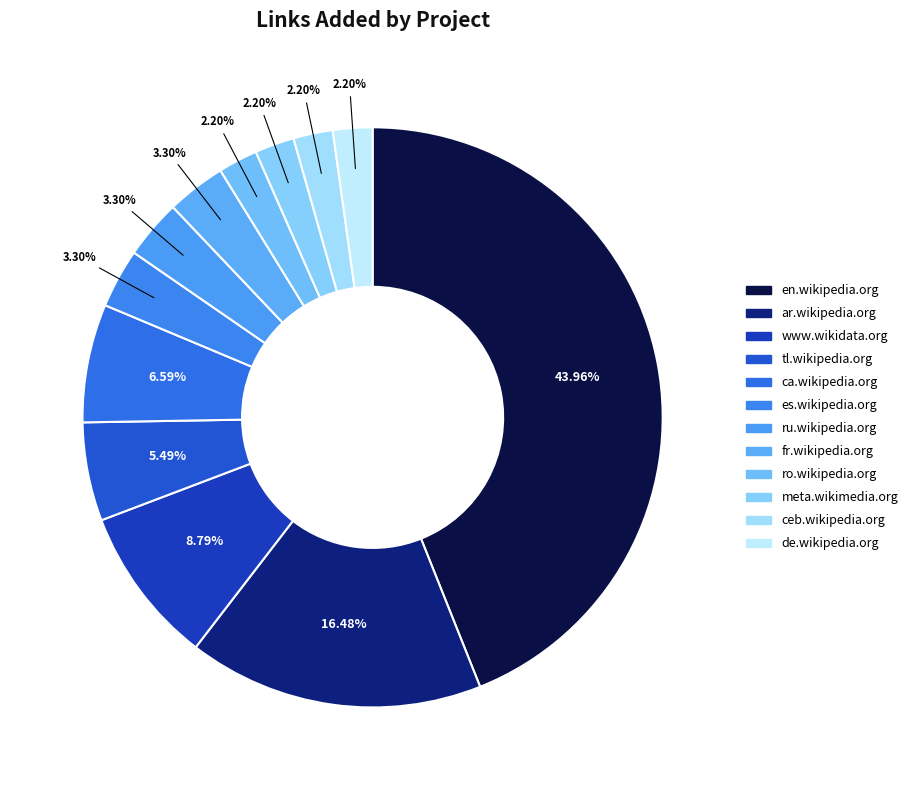

How many slices are in this pie chart?

12